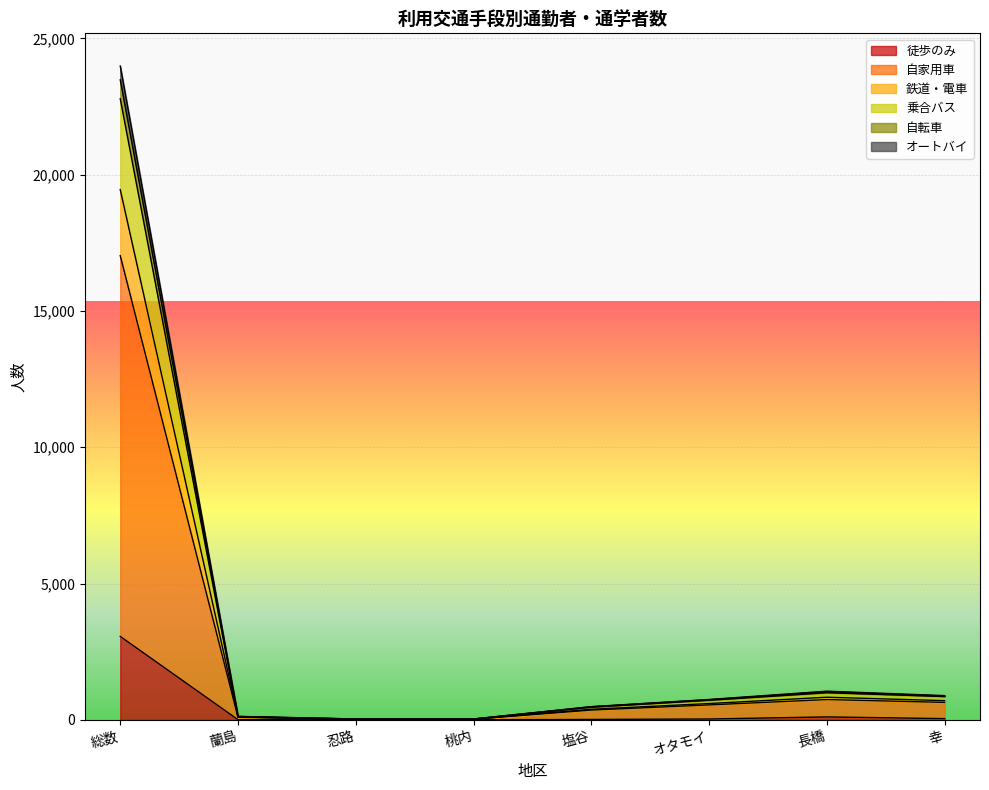

True or false: 鉄道・電車 has a value of 527 at 塩谷.

False